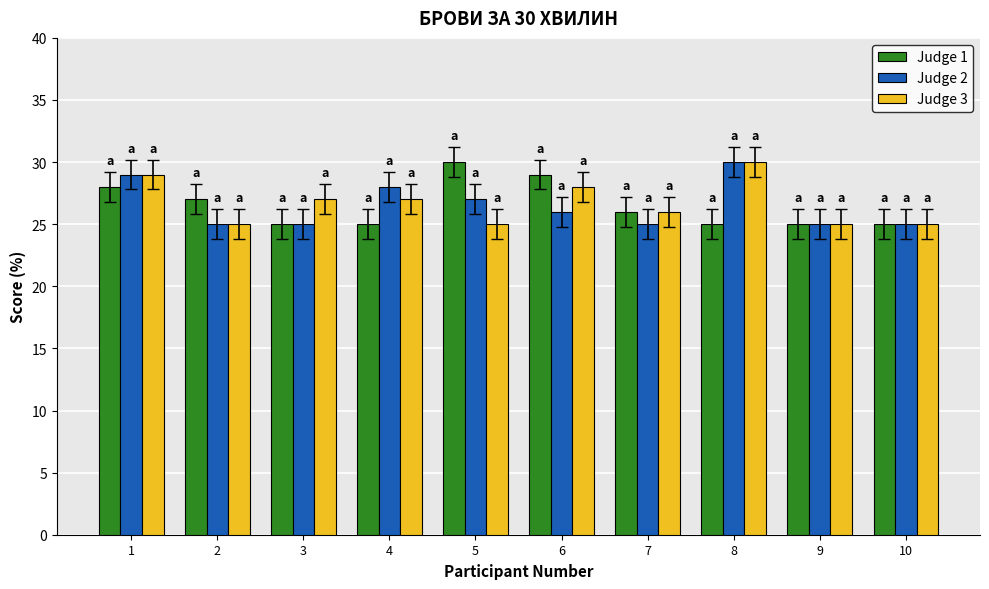

What is the total value across all series at 6?

83